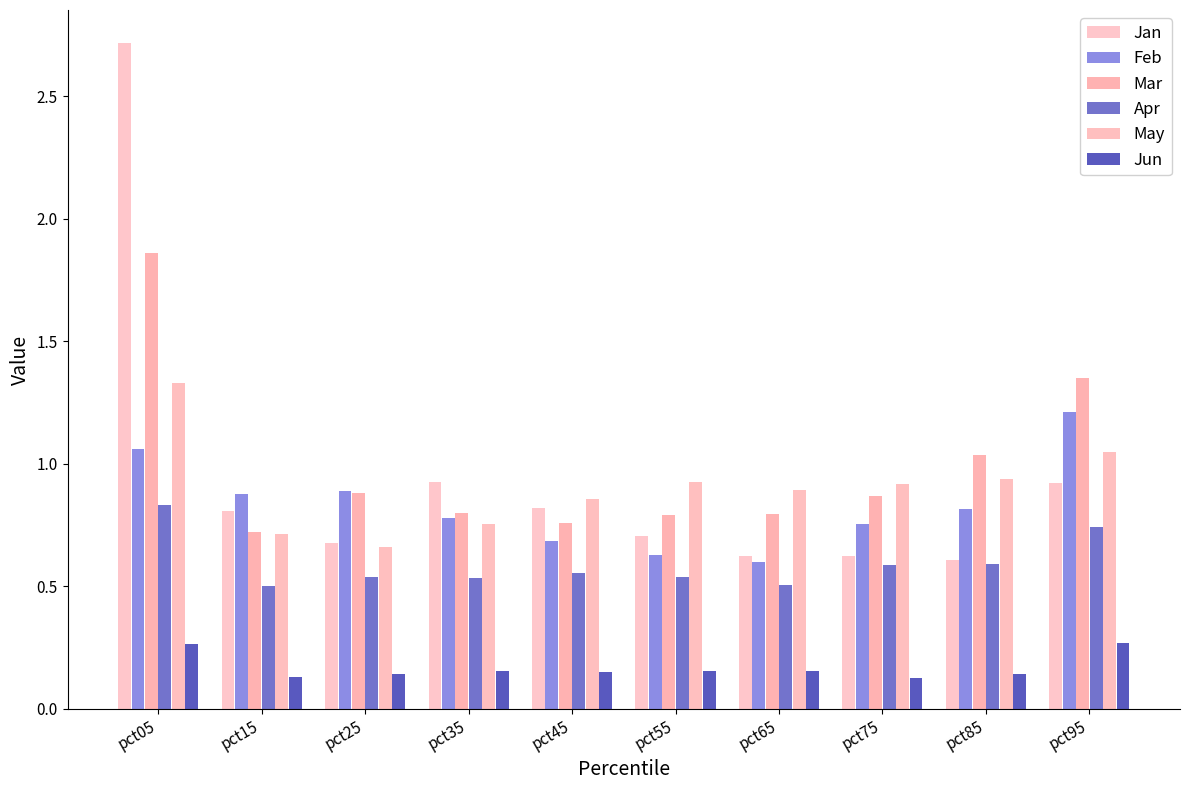

How many categories are shown in the chart?

10